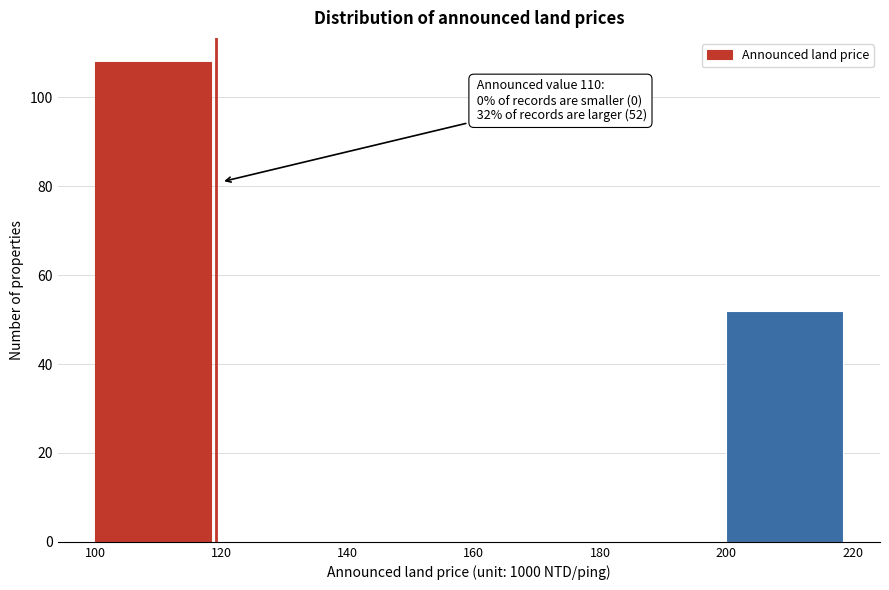

Which range on the x-axis has the tallest bar?

100 to 120